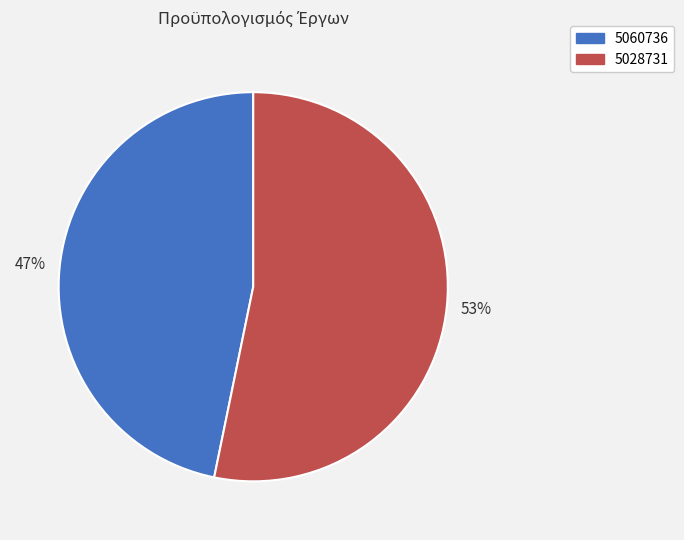

To the nearest percent, what is the difference between the 5028731 and 5060736 slice percentages?

6%